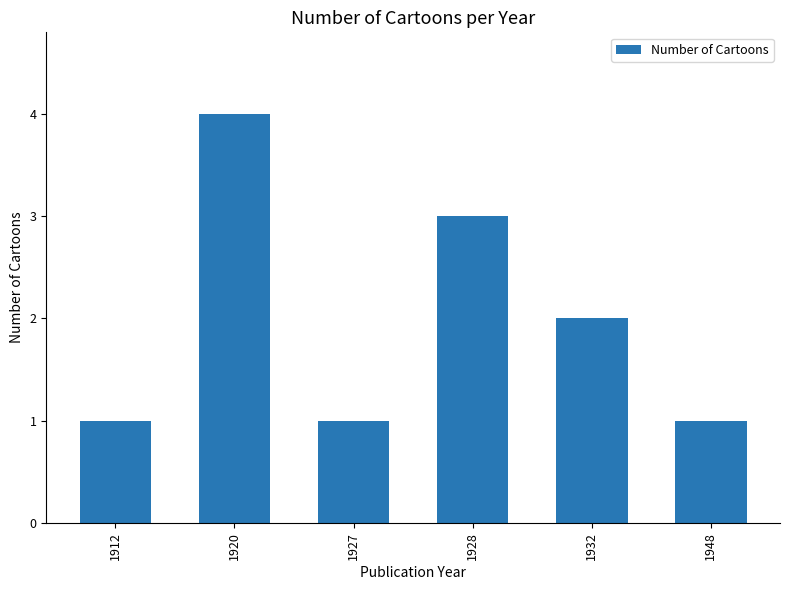

How many values are below 2?

3